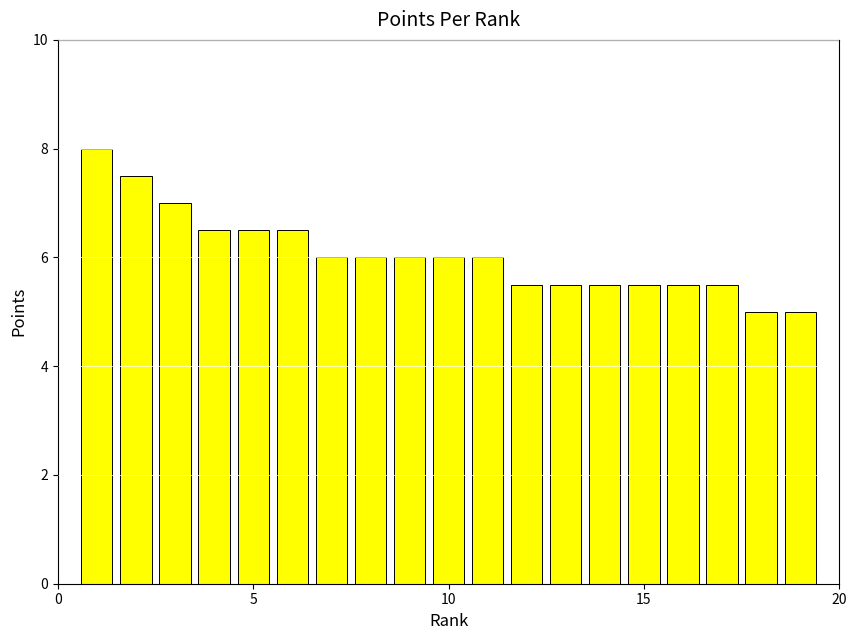

Does the chart contain stacked bars?

No